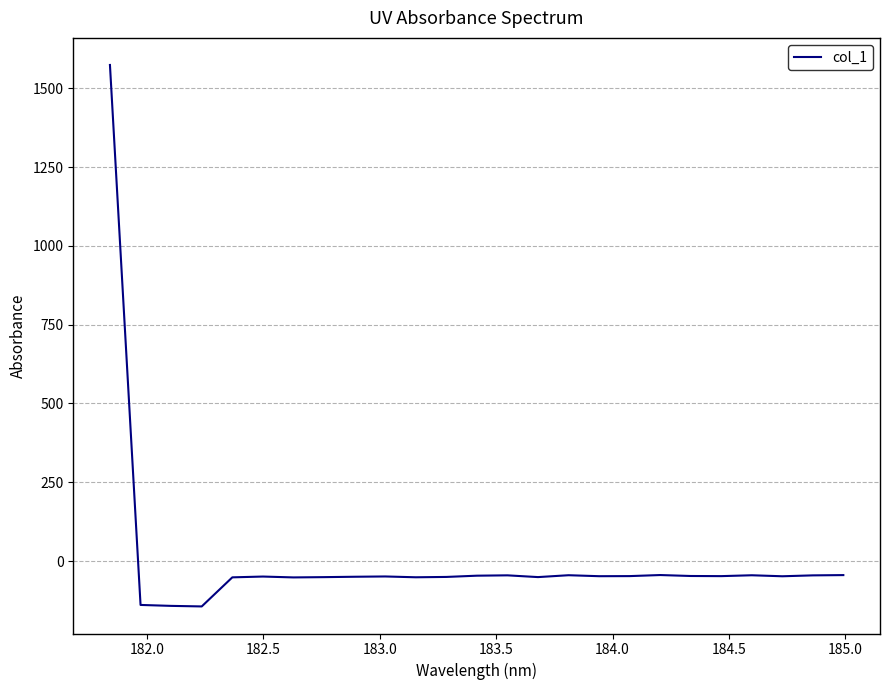

What is the smallest value displayed?

-143.8